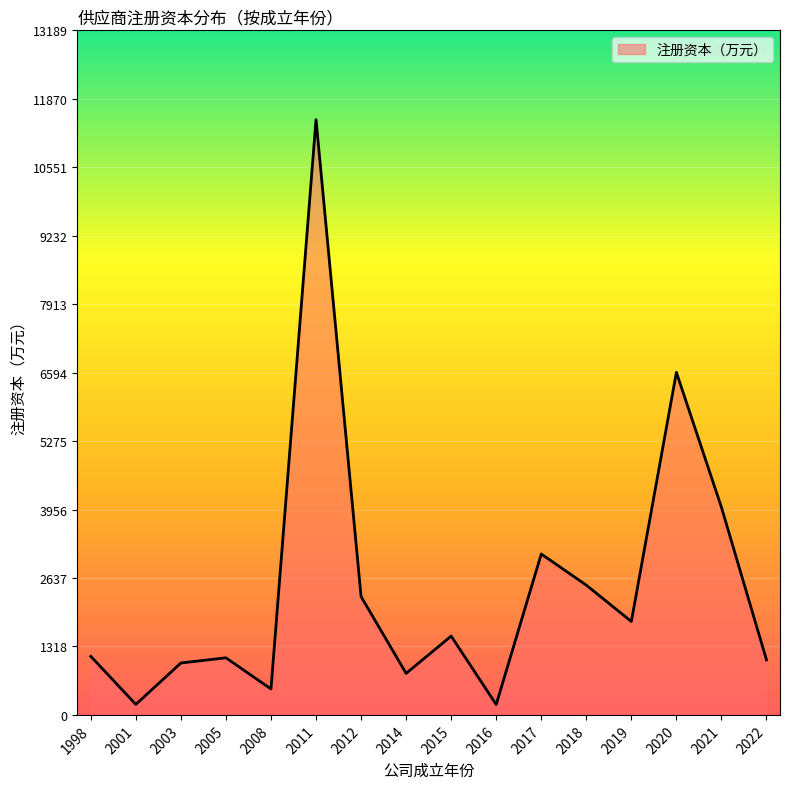

What is the difference between the maximum and minimum values?

11268.8